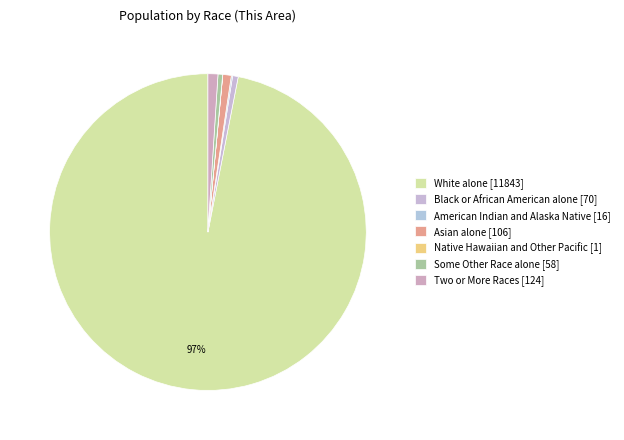

What portion of the pie excludes Two or More Races?

99.0%